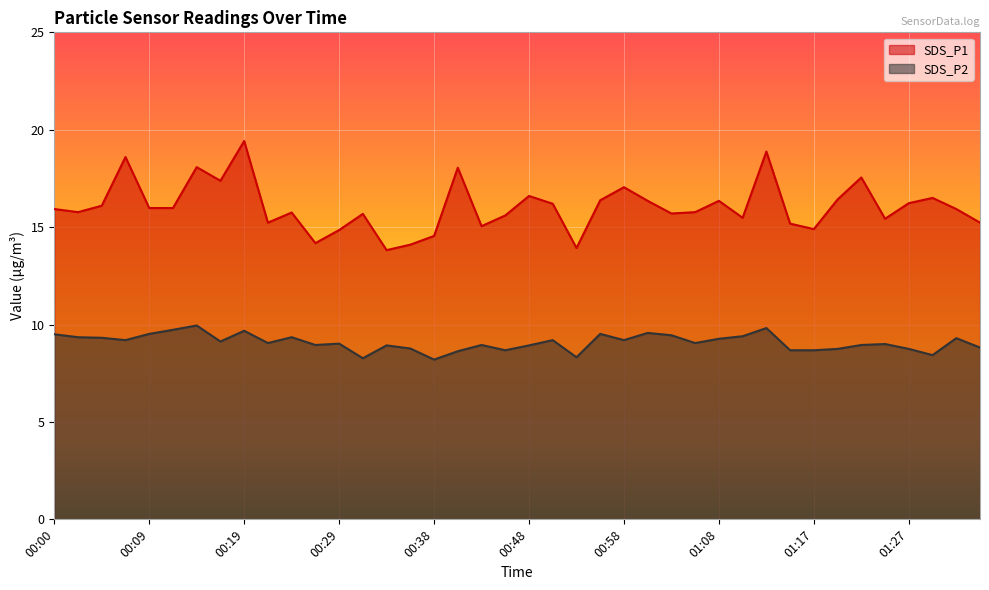

Rank the series by their average value, from highest to lowest.

SDS_P1, SDS_P2